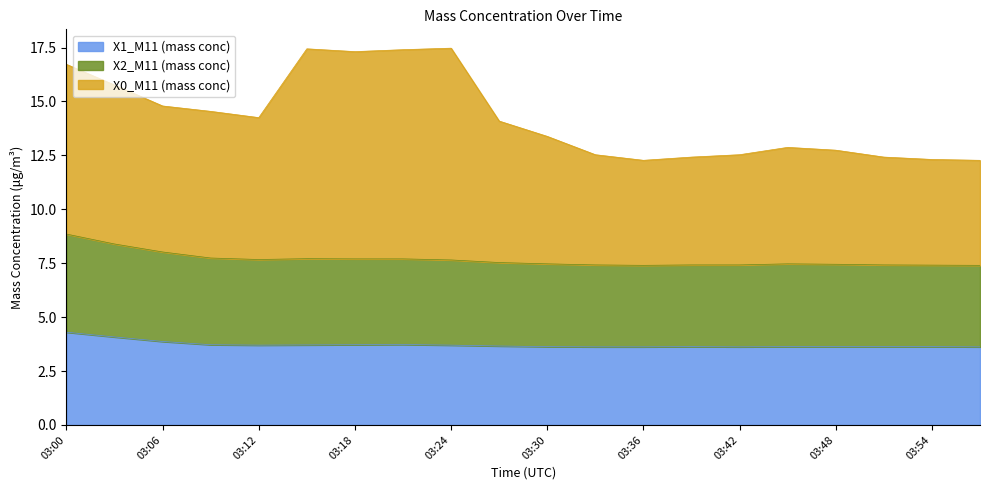

Rank the categories by X1_M11 (mass conc) value from lowest to highest.

03:33, 03:36, 03:42, 03:57, 03:30, 03:39, 03:45, 03:48, 03:51, 03:54, 03:27, 03:12, 03:24, 03:15, 03:09, 03:18, 03:21, 03:06, 03:03, 03:00